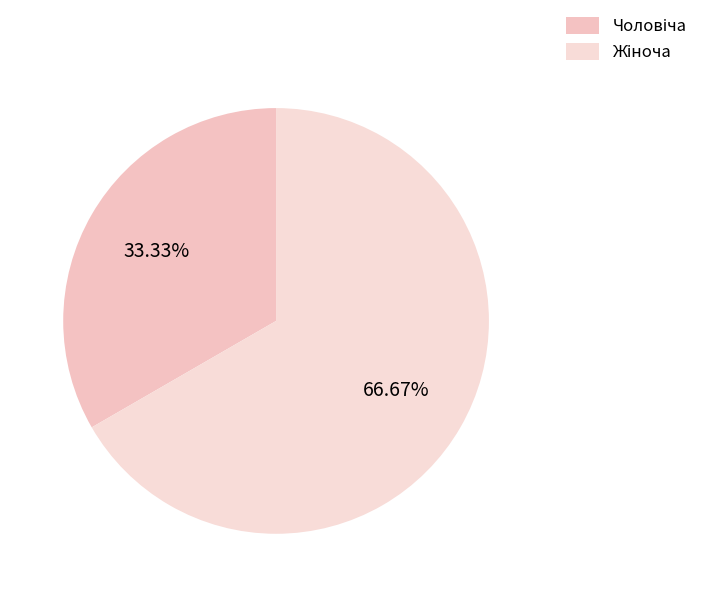

To the nearest percent, what percentage of the pie is Чоловіча?

33%